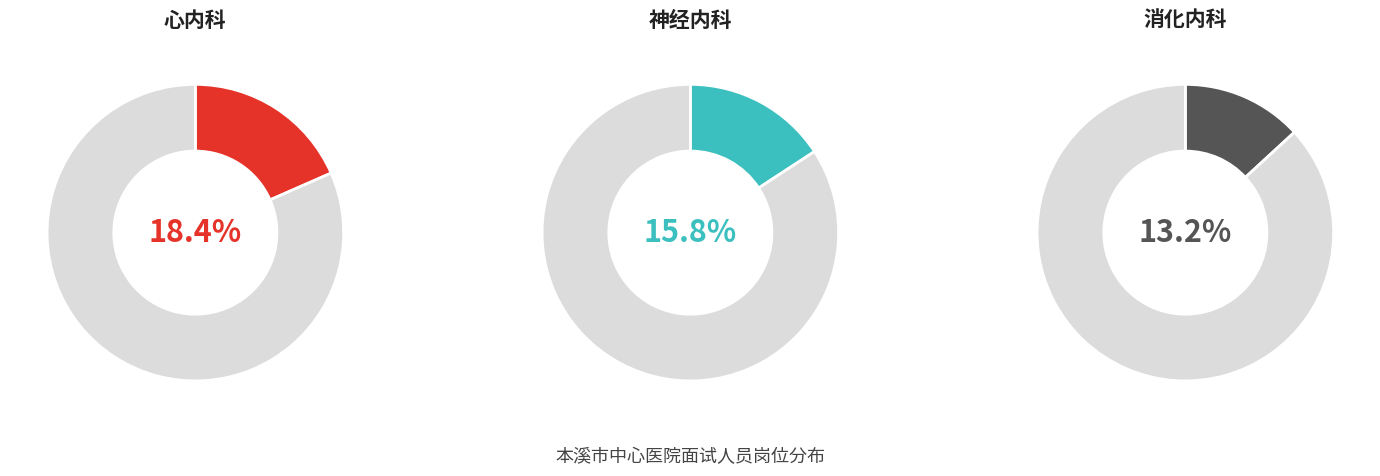

To the nearest percent, what percentage of the pie is 本溪市中心医院消化内科医生?

13%